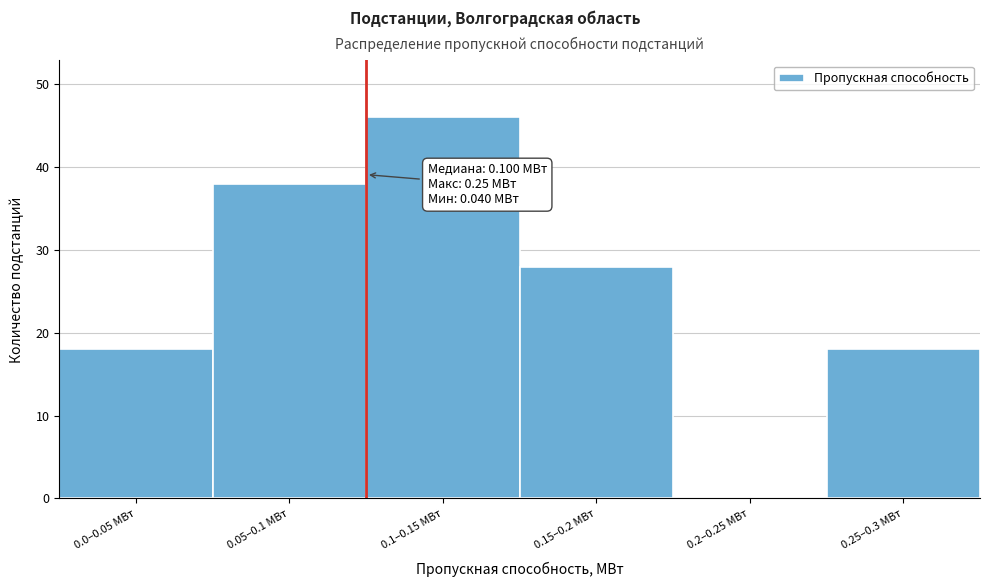

Reading left to right, transcribe all the data shown in this chart.

0.0–0.05 МВт=18	0.05–0.1 МВт=38	0.1–0.15 МВт=46	0.15–0.2 МВт=28	0.2–0.25 МВт=0	0.25–0.3 МВт=18